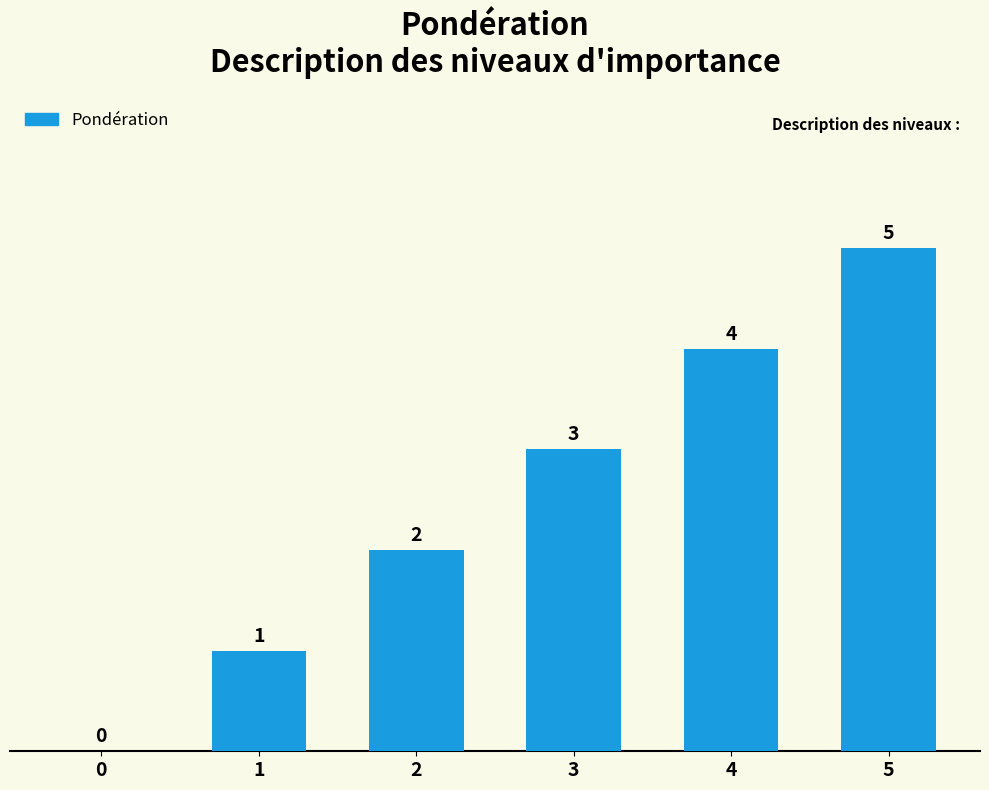

The chart shows a value of 1 at 1. True or false?

True